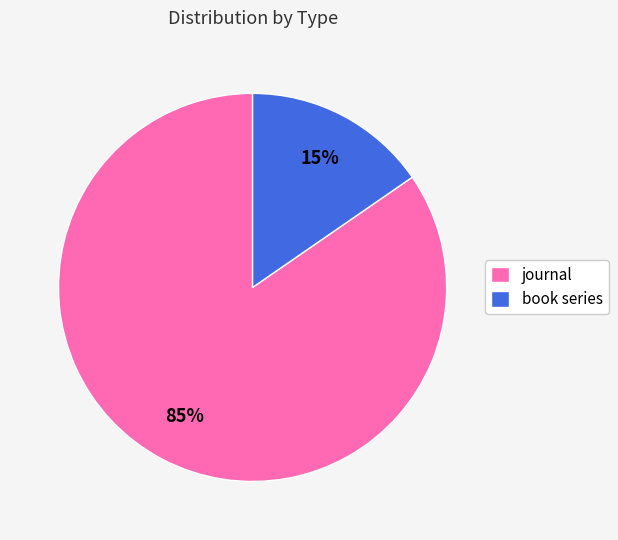

To the nearest percent, what percentage of the pie is book series?

15%